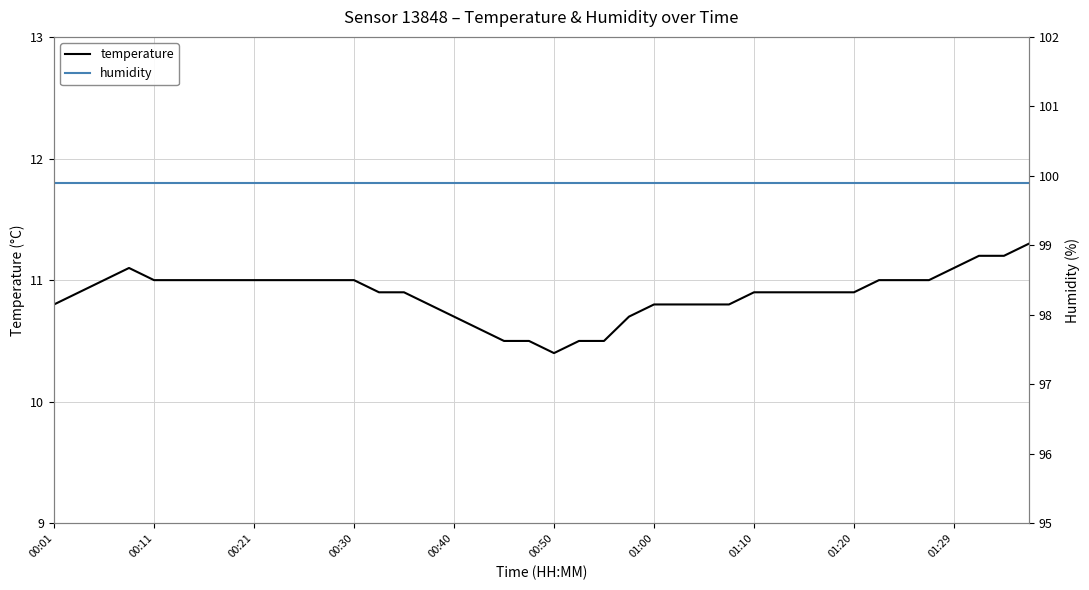

At which label is temperature closest to 10?

00:50